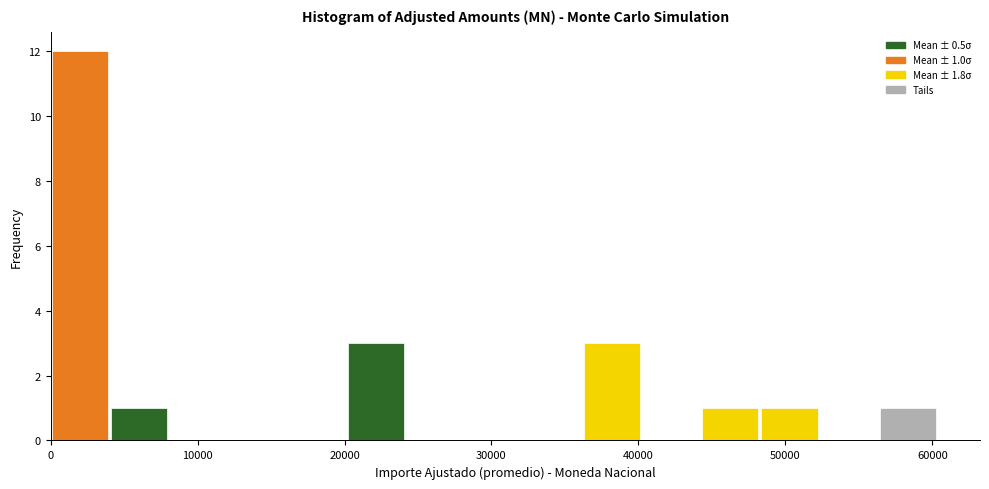

Over which range of the x-axis is the bar tallest?

0 to 4000